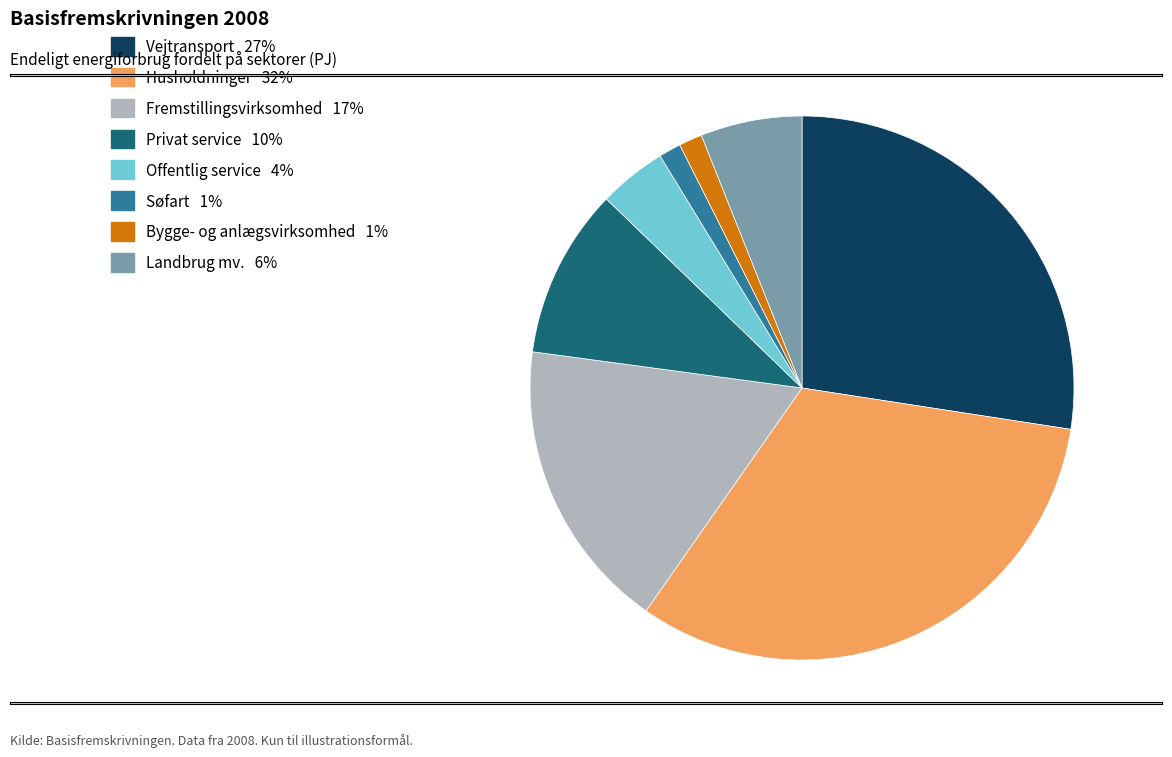

Which category has the biggest portion of the pie?

Husholdninger